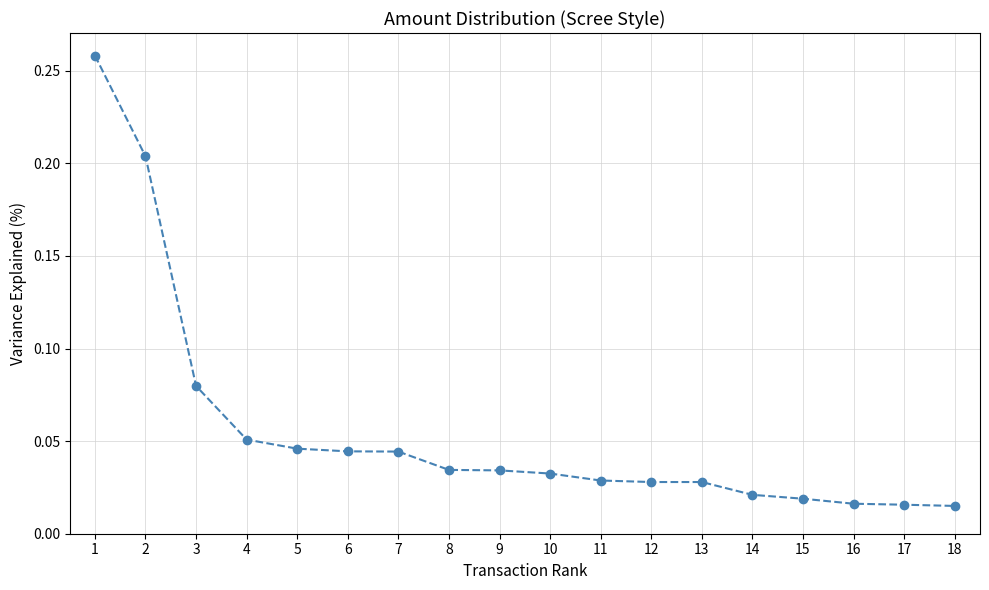

How many distinct data groups are displayed?

1